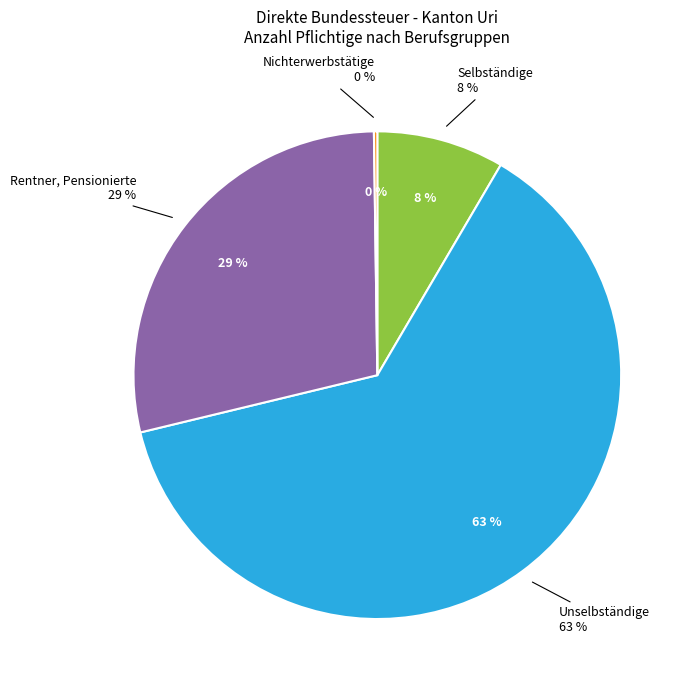

Does Rentner, Pensionierte represent more than half of the total?

No